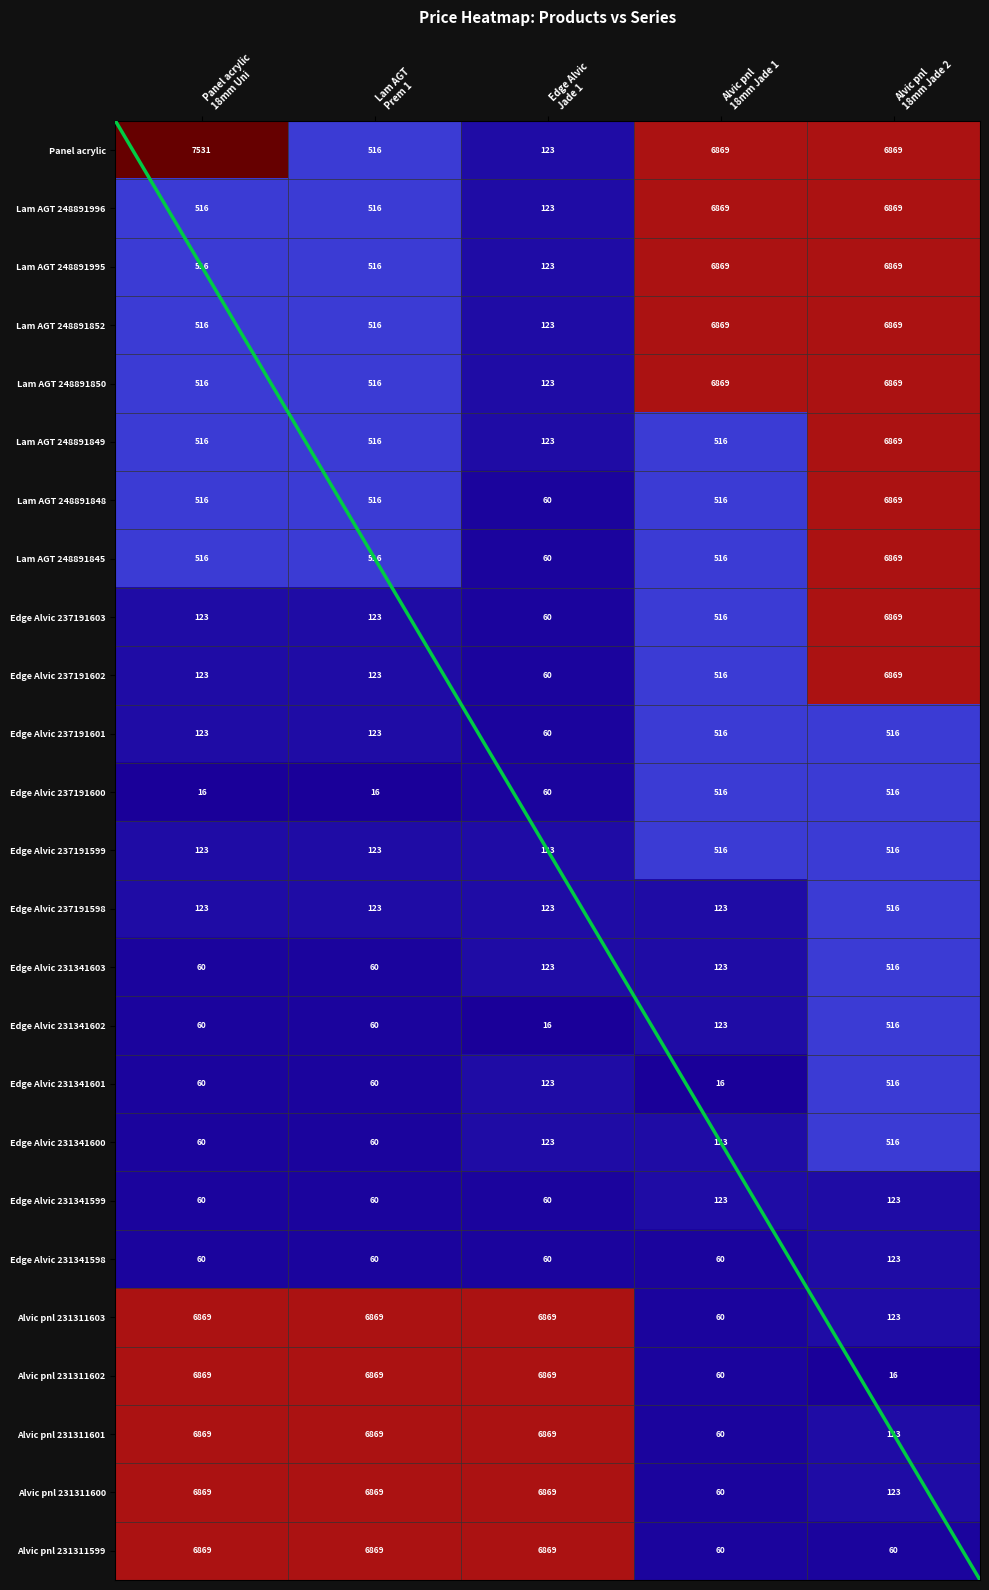

List the series in order of their peak value, lowest first.

Edge Alvic 231341599, Edge Alvic 231341598, Edge Alvic 237191601, Edge Alvic 237191600, Edge Alvic 237191599, Edge Alvic 237191598, Edge Alvic 231341603, Edge Alvic 231341602, Edge Alvic 231341601, Edge Alvic 231341600, Lam AGT 248891996, Lam AGT 248891995, Lam AGT 248891852, Lam AGT 248891850, Lam AGT 248891849, Lam AGT 248891848, Lam AGT 248891845, Edge Alvic 237191603, Edge Alvic 237191602, Alvic pnl 231311603, Alvic pnl 231311602, Alvic pnl 231311601, Alvic pnl 231311600, Alvic pnl 231311599, Panel acrylic